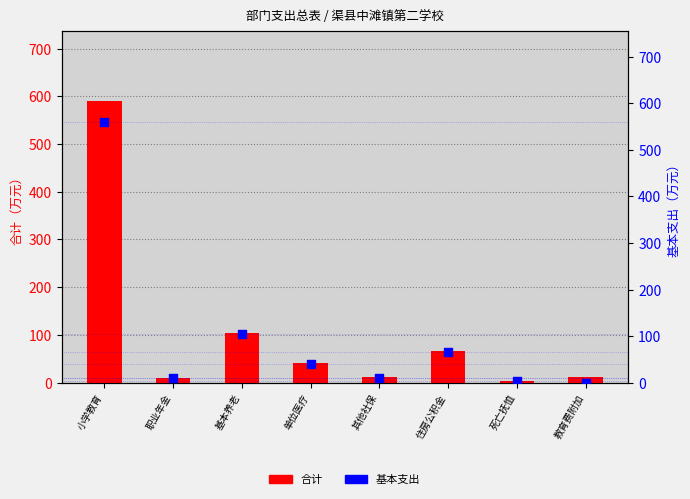

What are all the series names shown in the legend?

合计, 基本支出